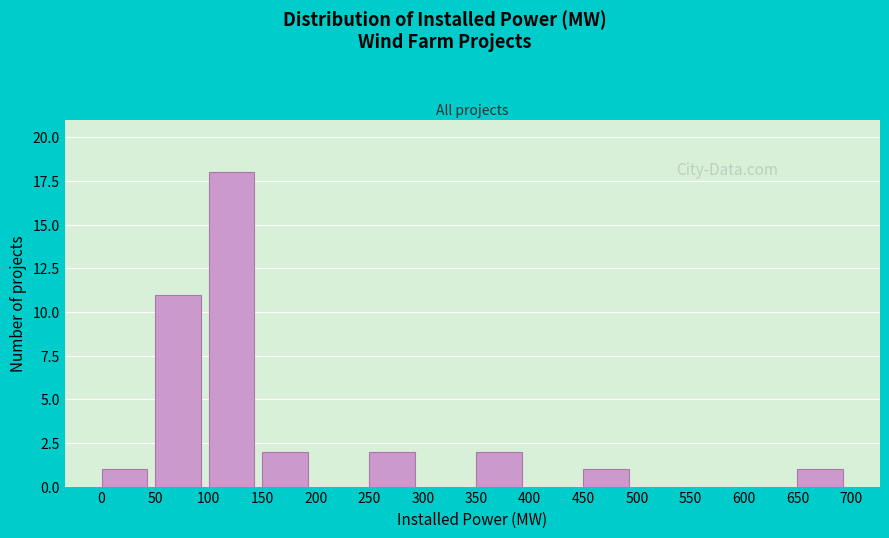

Reading left to right, list every bar in this chart as the range it spans on the x-axis followed by its height. The values are not printed on the chart, so give them approximately, as read against the axis.

0 to 50: 1
50 to 100: 11
100 to 150: 18
150 to 200: 2
200 to 250: 0
250 to 300: 2
300 to 350: 0
350 to 400: 2
400 to 450: 0
450 to 500: 1
500 to 550: 0
550 to 600: 0
600 to 650: 0
650 to 700: 1